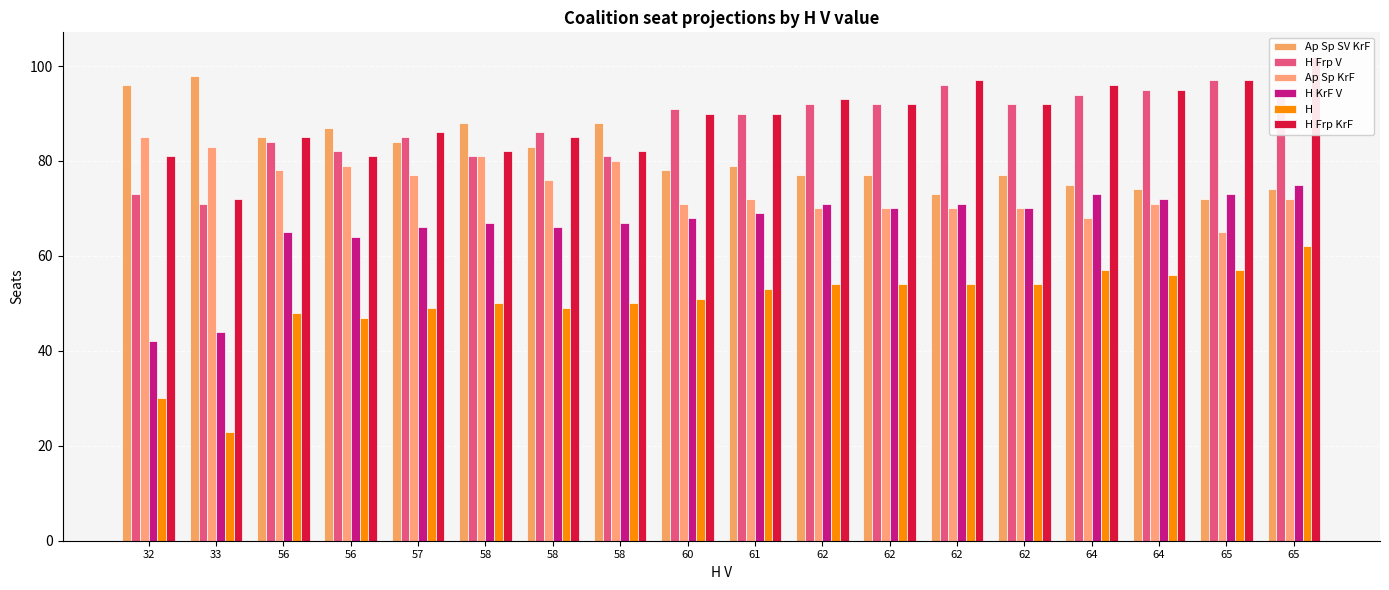

What is the highest value of the Ap Sp SV KrF series?

98